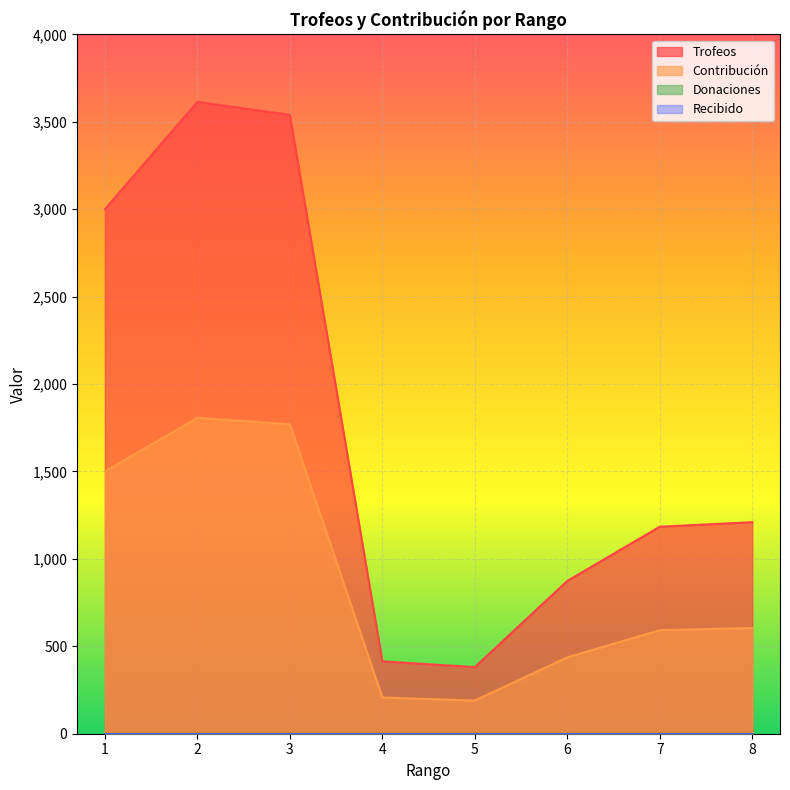

What is the sum of the Contribución values at 2 and 1?

3307